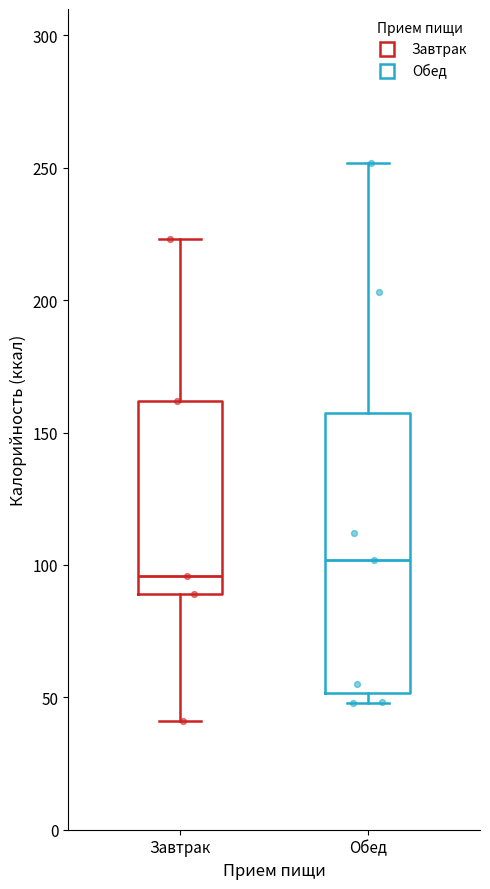

Comparing the boxes themselves (not the whiskers), which one is the tallest?

Обед